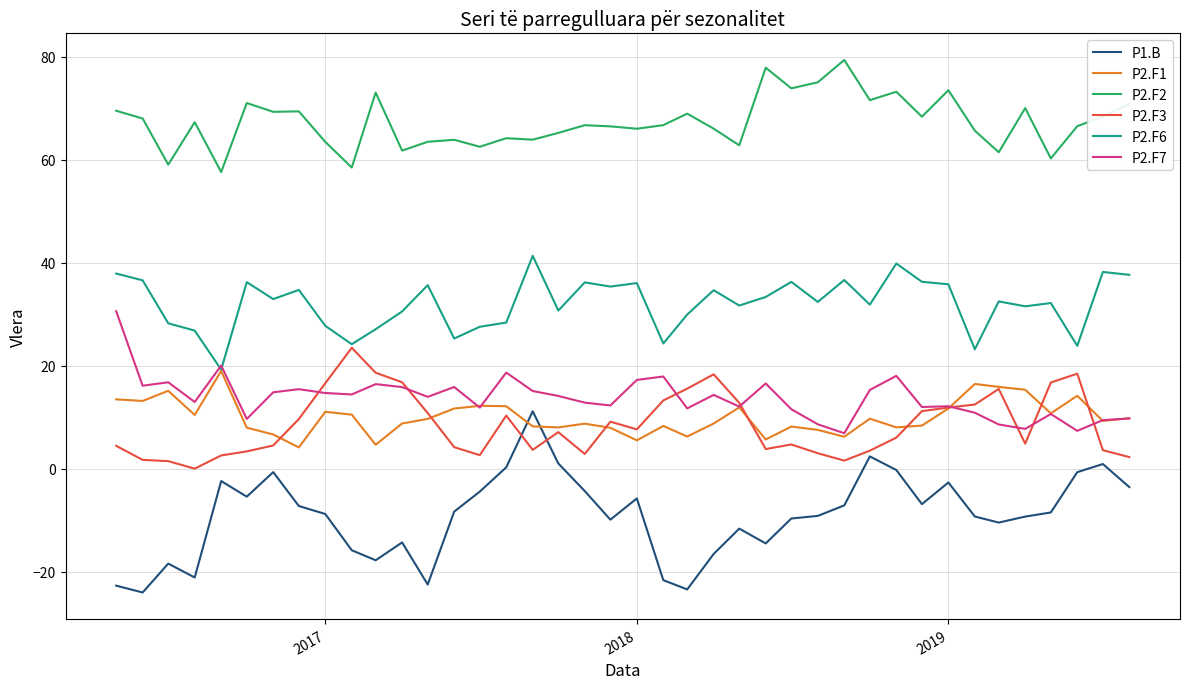

True or false: P2.F3 and P2.F2 cross at least once.

False